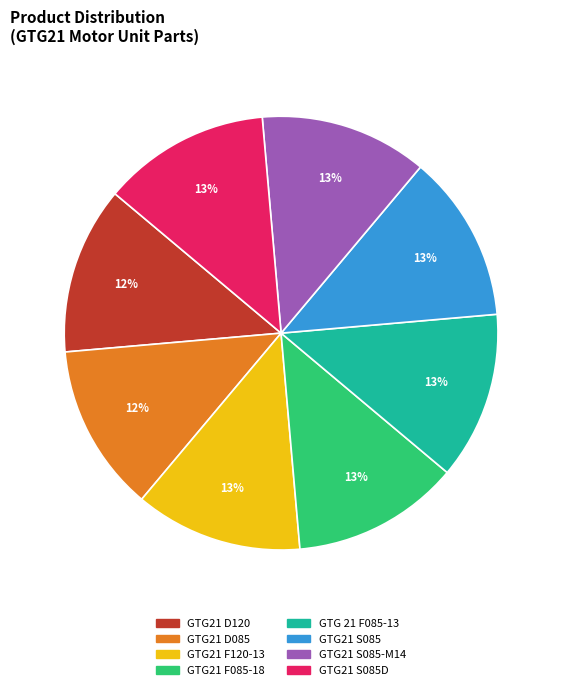

Is there a majority slice in this chart?

No